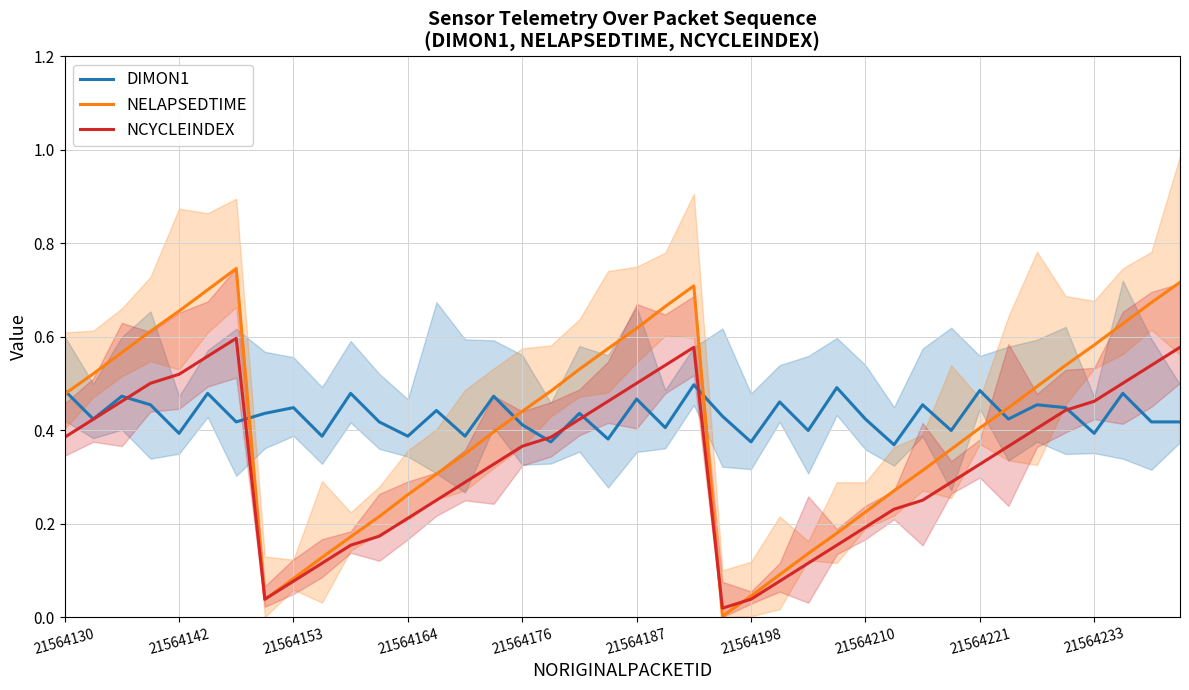

What is the lowest value of the DIMON1 series?

0.4